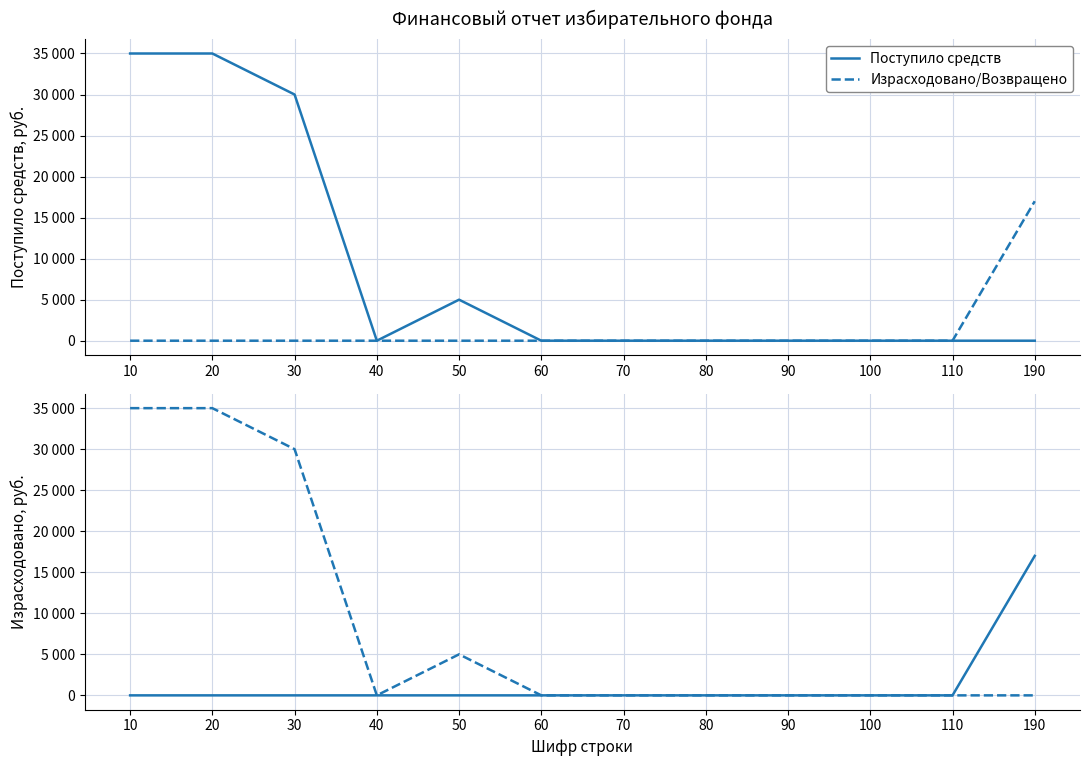

How many values in the Израсходовано/Возвращено series exceed 0?

1